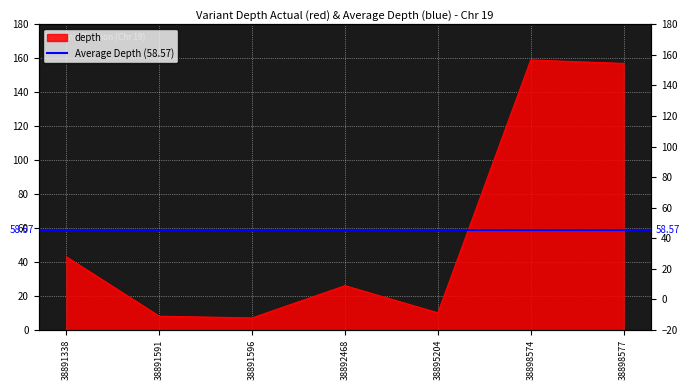

How many values are below 26?

3